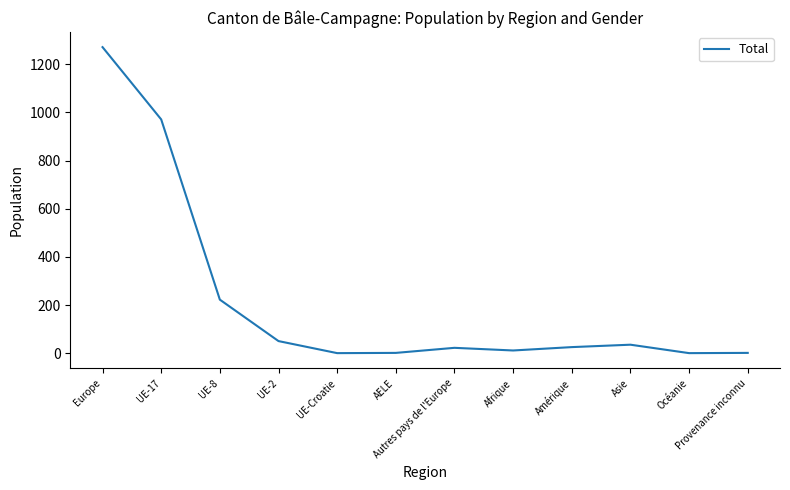

Between Provenance inconnu and Amérique, which is larger?

Amérique